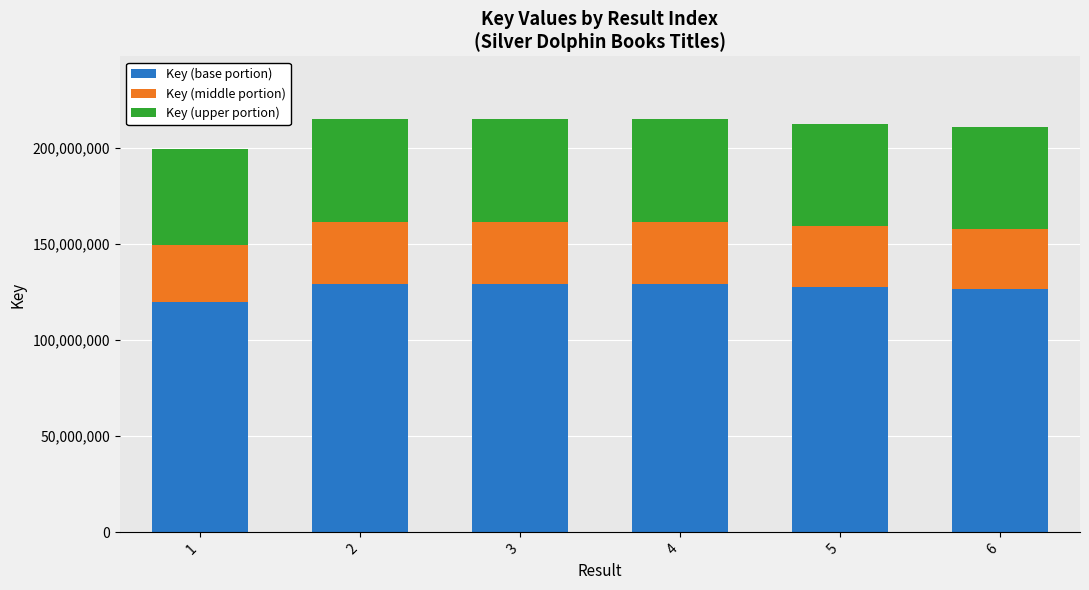

What is the total value across all series at 3?

215240998